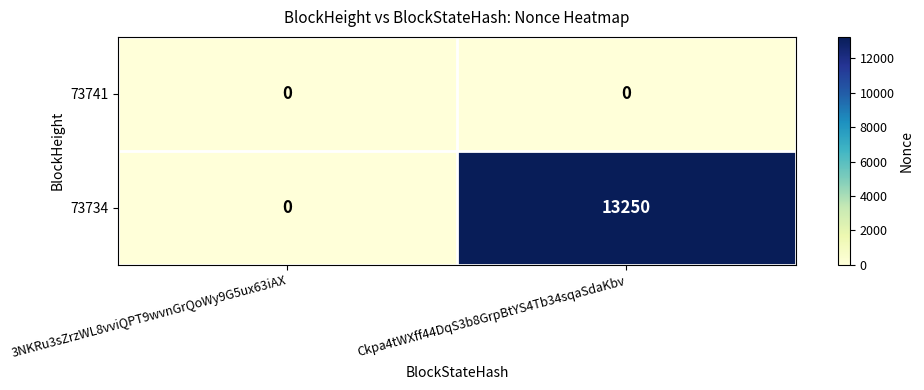

Rank the series by their average value, from lowest to highest.

73741, 73734